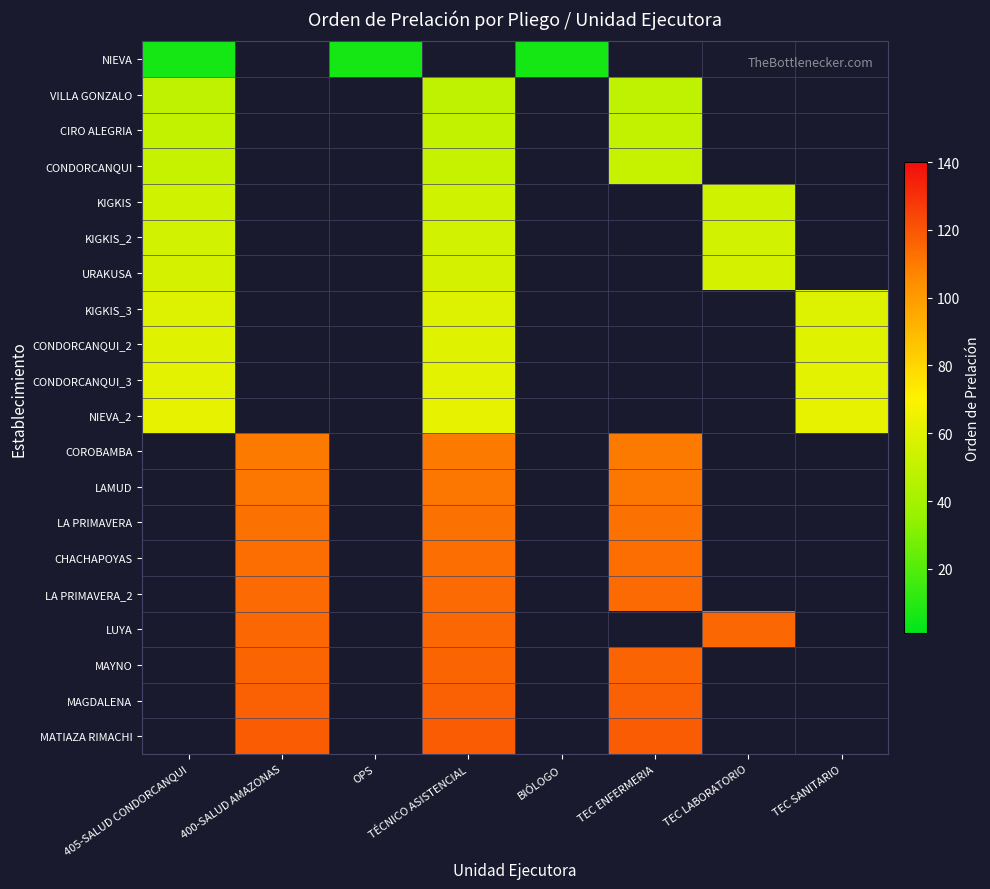

How many values in VILLA GONZALO are above zero?

3